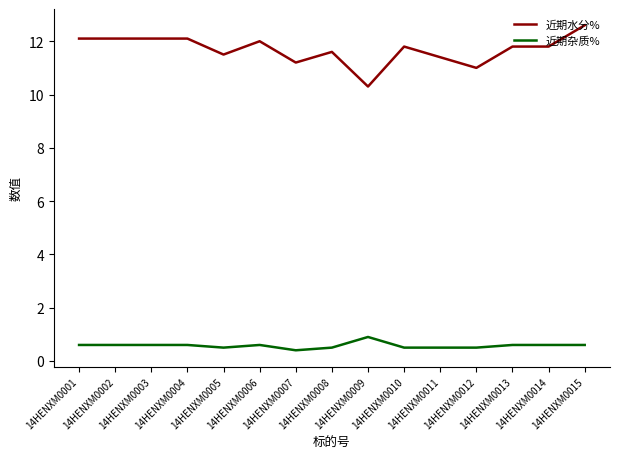

Reading right to left, transcribe all the data shown in this chart.

近期水分%: 12.6	11.8	11.8	11.0	11.4	11.8	10.3	11.6	11.2	12.0	11.5	12.1	12.1	12.1	12.1
近期杂质%: 0.6	0.6	0.6	0.5	0.5	0.5	0.9	0.5	0.4	0.6	0.5	0.6	0.6	0.6	0.6